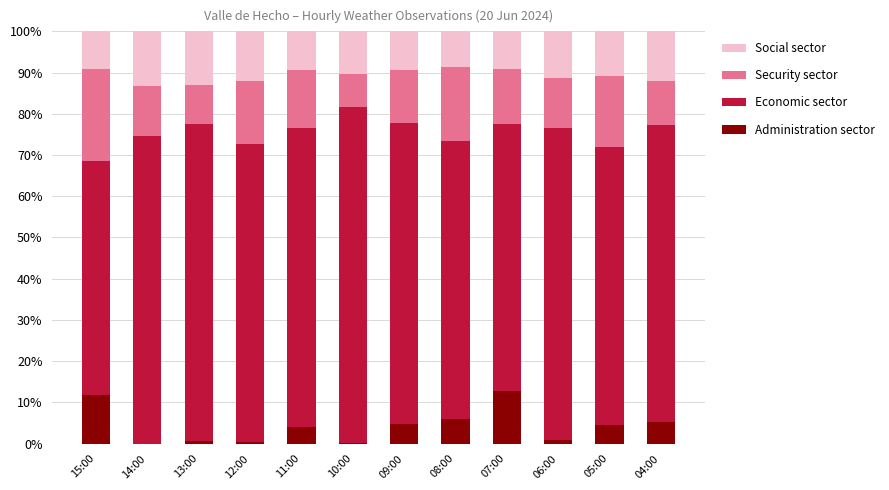

What is the total value across all series at 04:00?

100.0